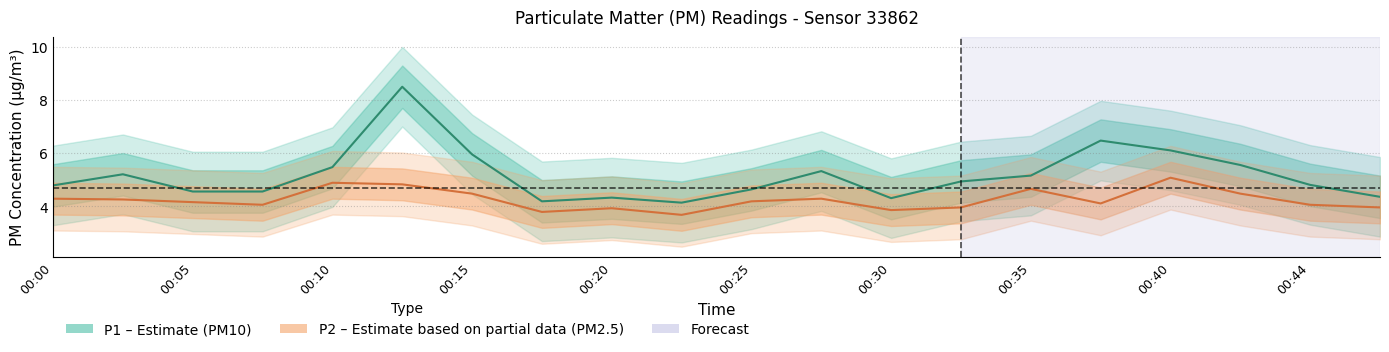

List the labels in order of P1 value, smallest first.

00:22, 00:17, 00:30, 00:20, 00:47, 00:05, 00:08, 00:25, 00:00, 00:44, 00:32, 00:35, 00:03, 00:27, 00:10, 00:42, 00:15, 00:40, 00:37, 00:12